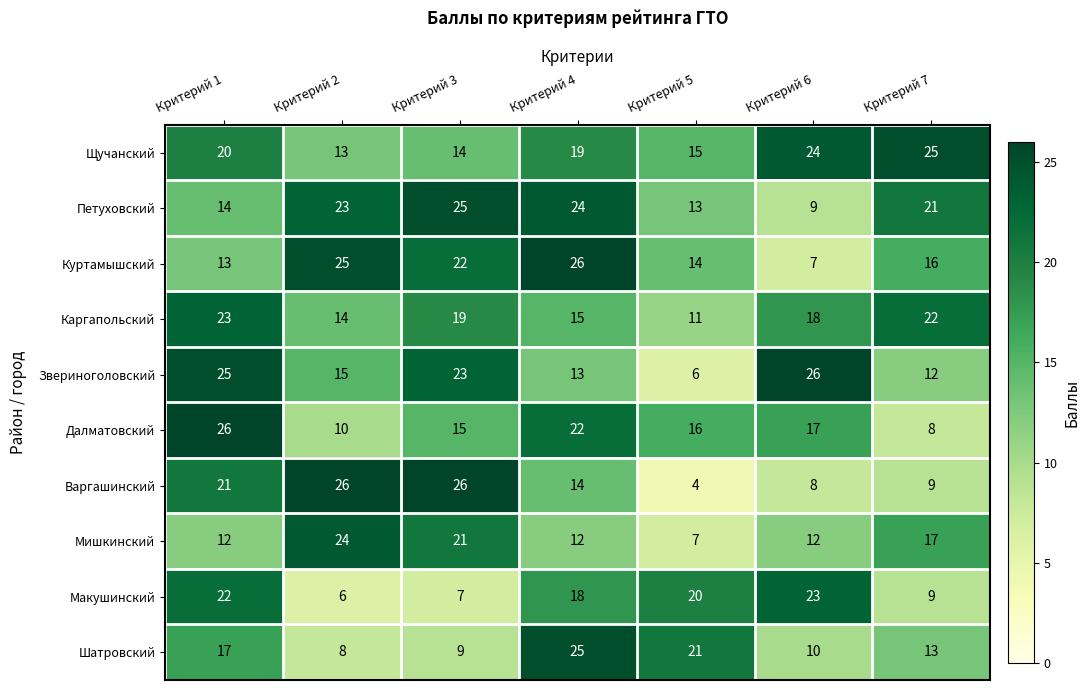

Which series has the largest total across all categories?

Щучанский